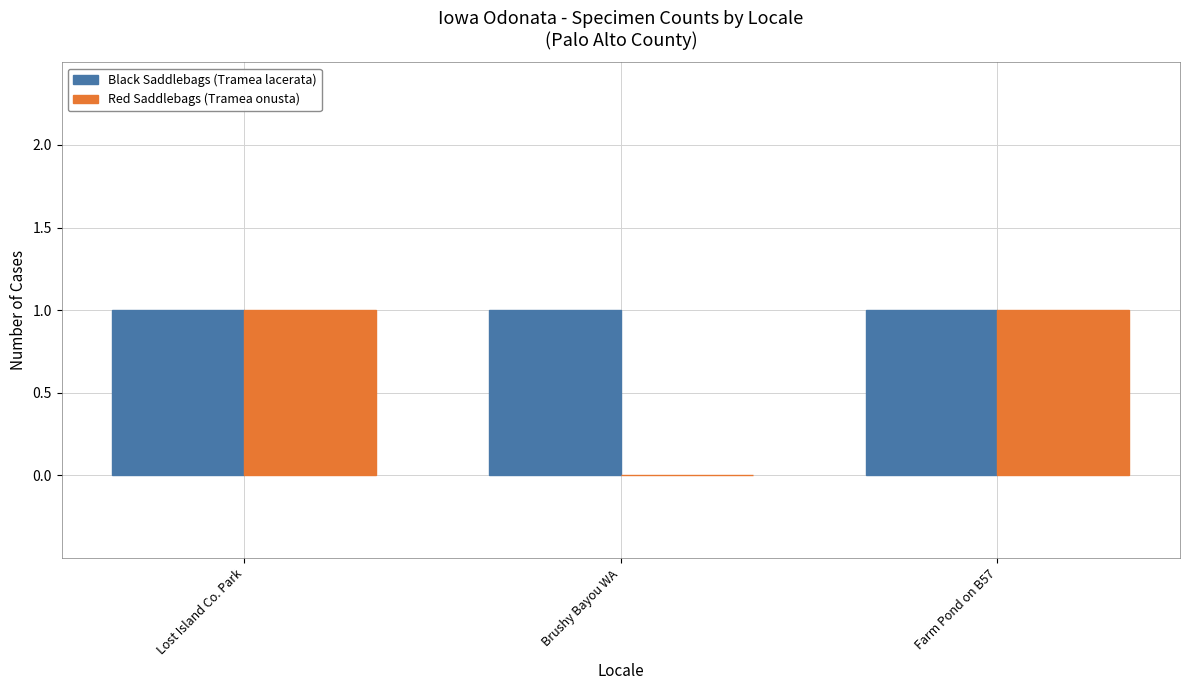

Is the value of Red Saddlebags (Tramea onusta) at Brushy Bayou WA greater than the value of Black Saddlebags (Tramea lacerata) at Brushy Bayou WA?

No